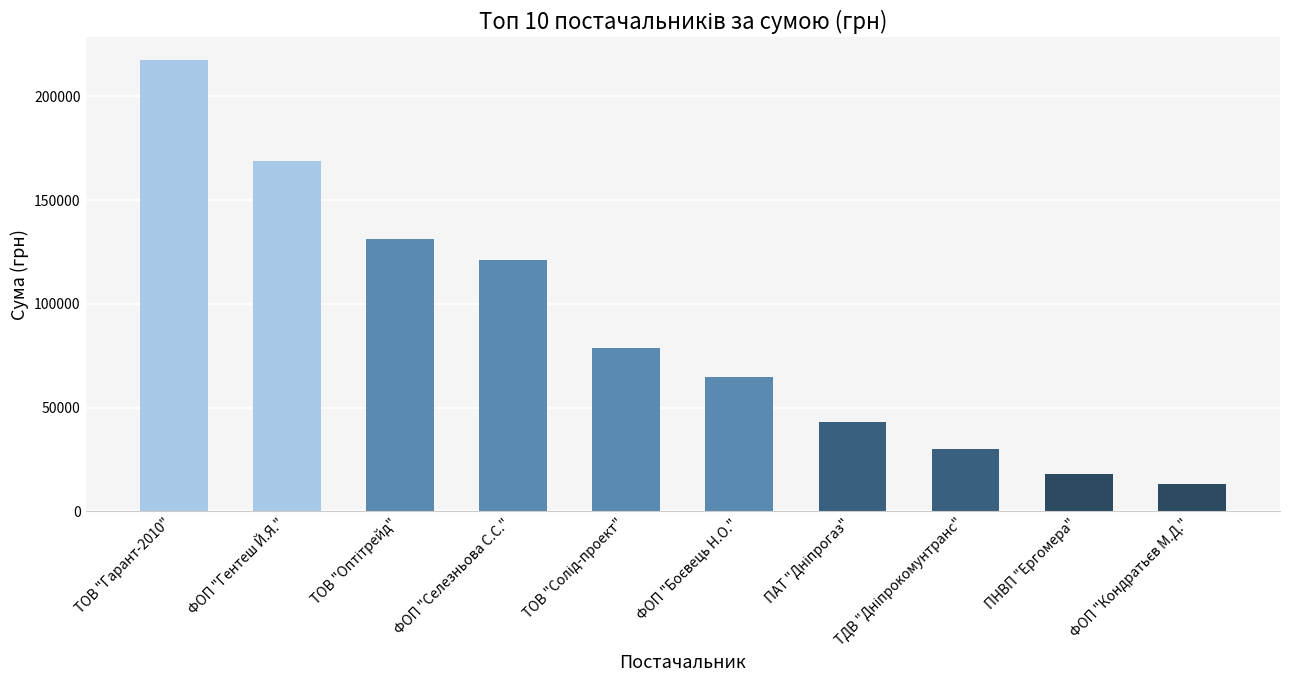

How many categories are shown in the chart?

10